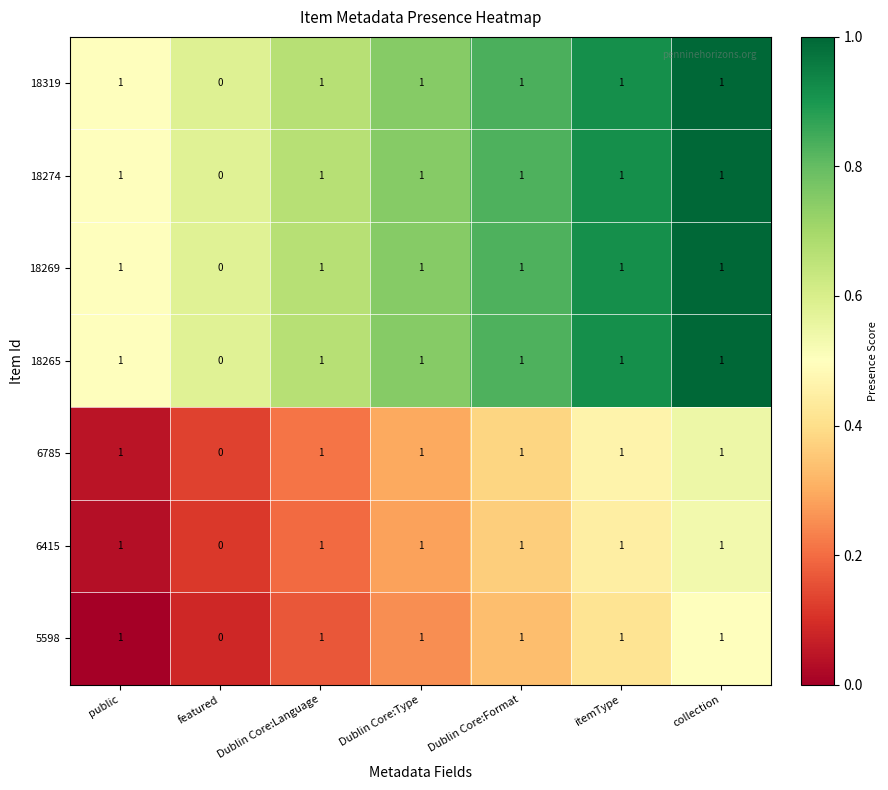

How many distinct data groups are displayed?

7